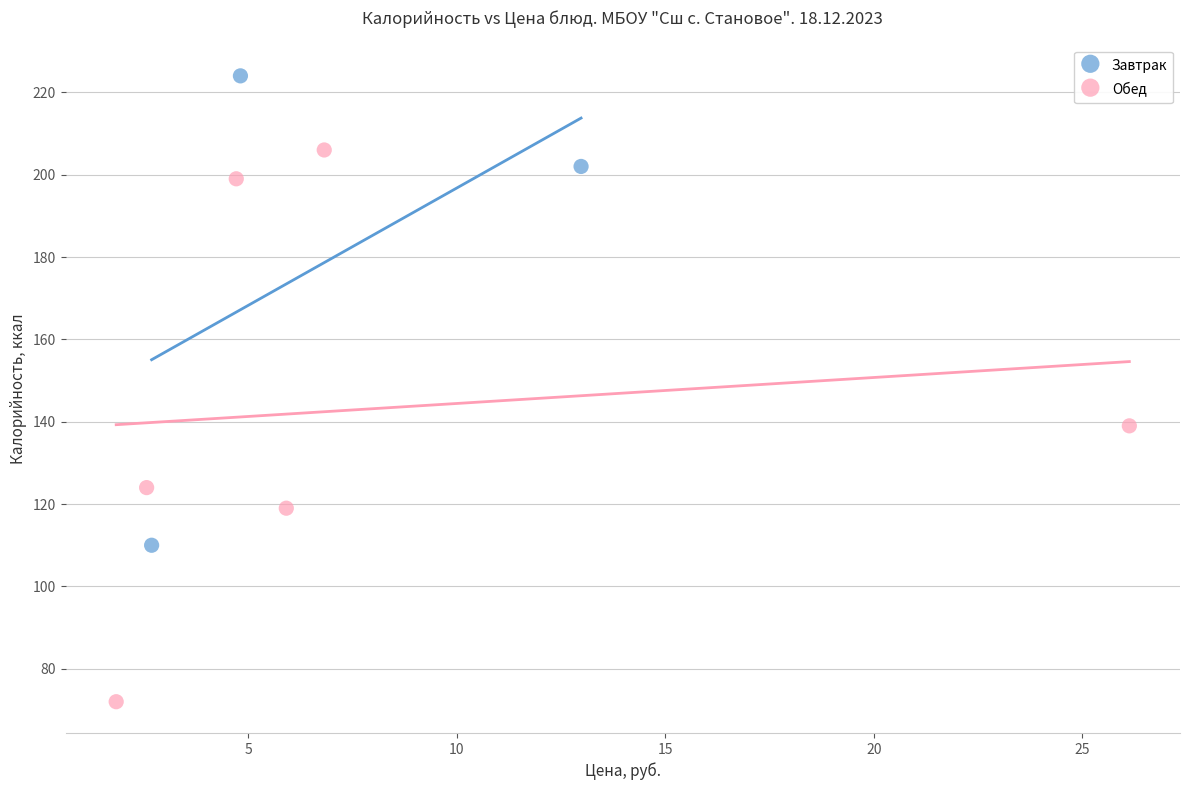

Which series contains the lowest Y value?

Обед